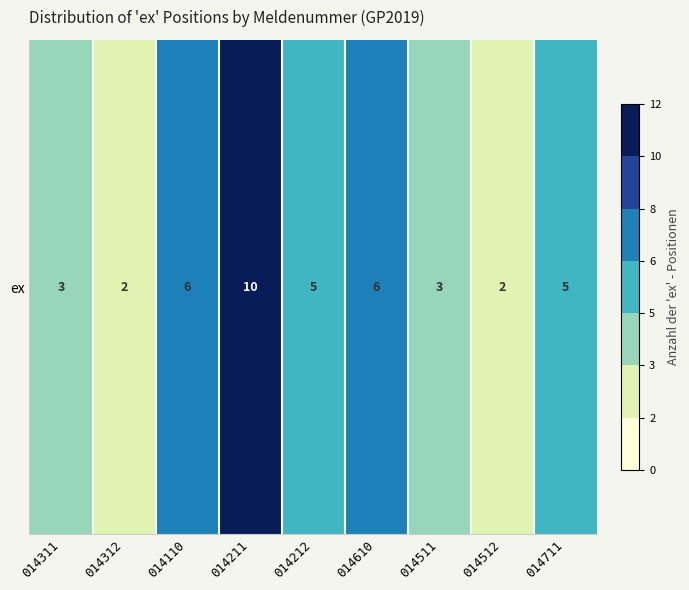

At which label does the data first exceed 5?

014110